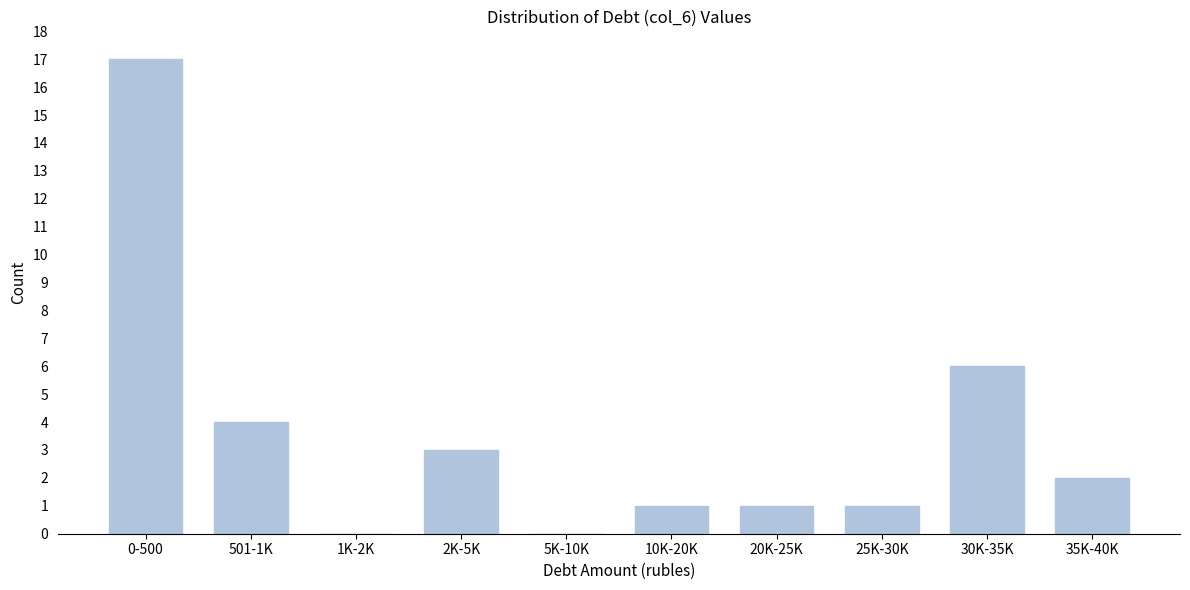

Reading left to right, what are all the values shown in this chart?

0-500=17	501-1K=4	1K-2K=0	2K-5K=3	5K-10K=0	10K-20K=1	20K-25K=1	25K-30K=1	30K-35K=6	35K-40K=2